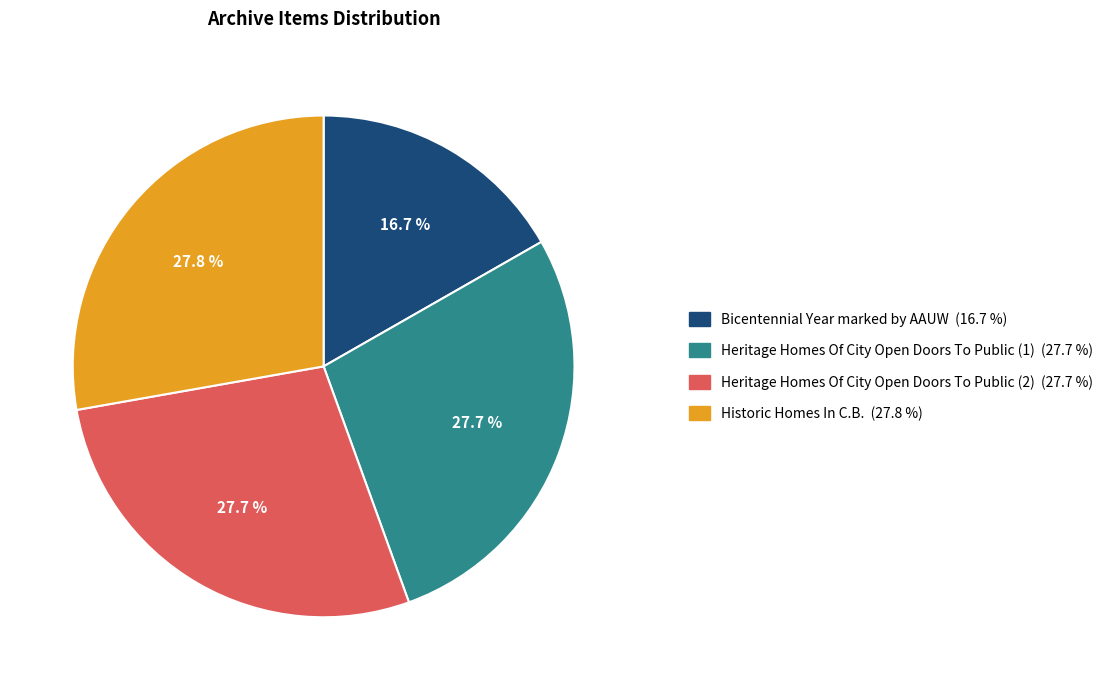

How many segments does this pie chart have?

4